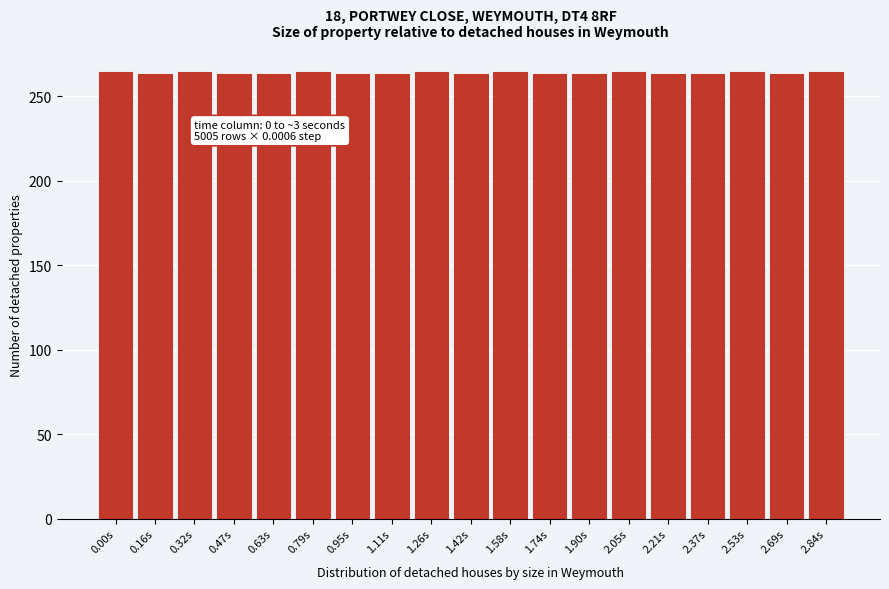

What is the value of the 3rd bar from the left?

264